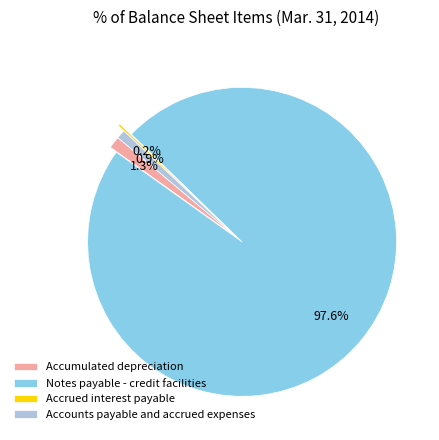

The Notes payable - credit facilities slice represents 98% of the pie. True or false?

True